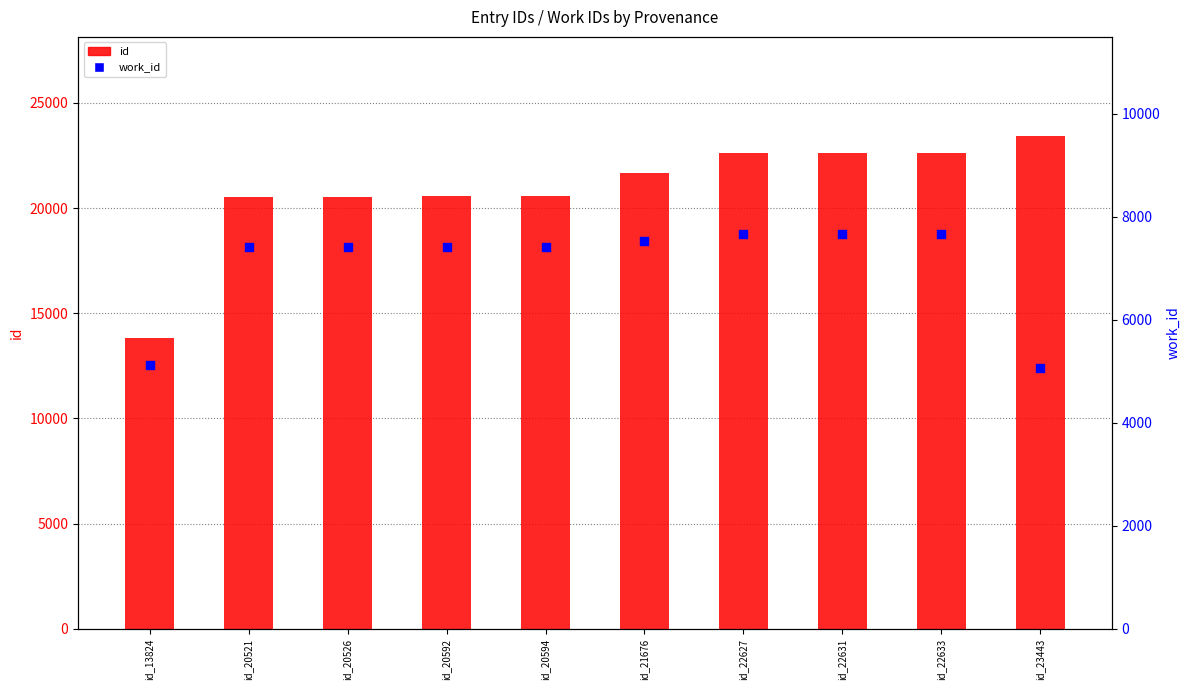

Which series has the largest total across all categories?

id